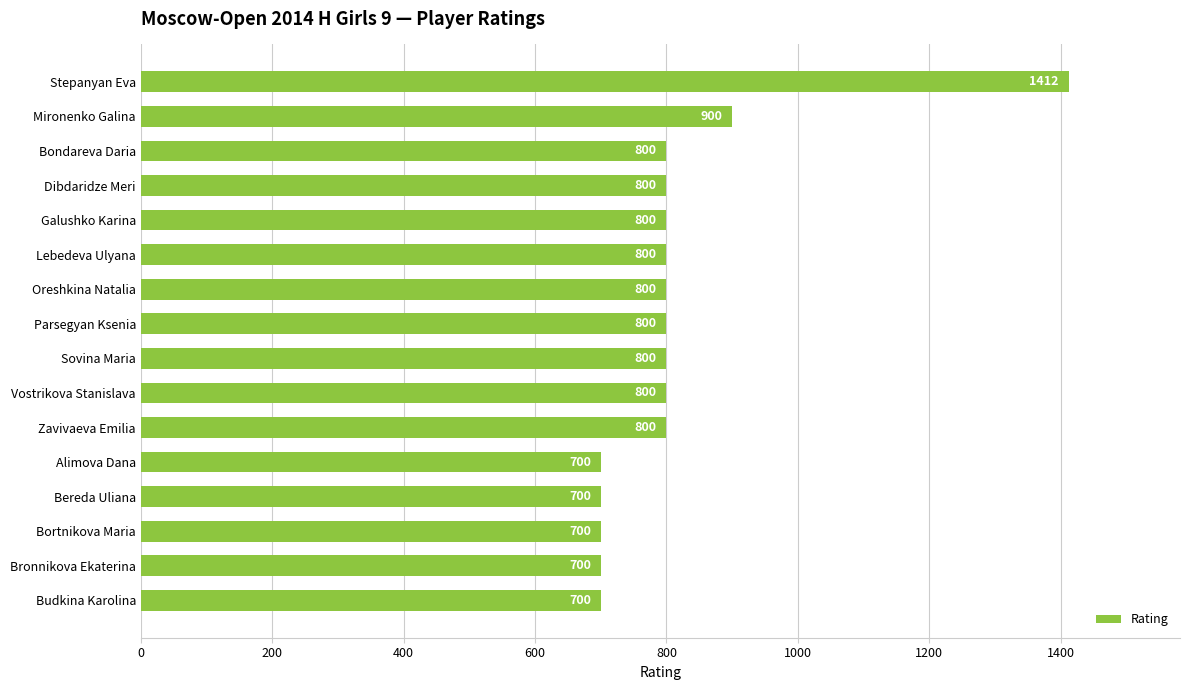

What is the label of the 7th bar from the top?

Oreshkina Natalia